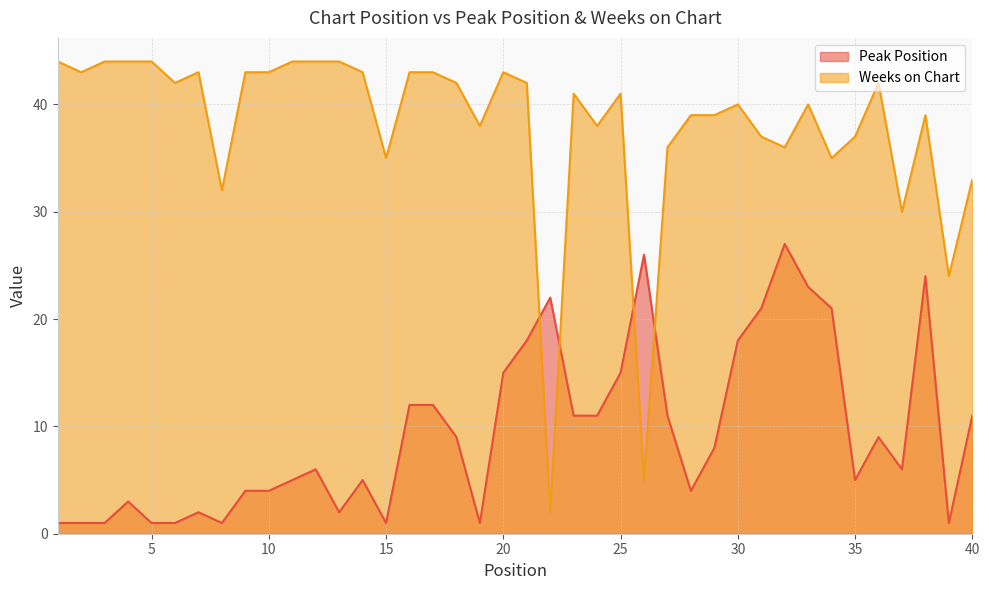

Reading right to left, extract all data points from this chart.

Peak Position: 40=11	39=1	38=24	37=6	36=9	35=5	34=21	33=23	32=27	31=21	30=18	29=8	28=4	27=11	26=26	25=15	24=11	23=11	22=22	21=18	20=15	19=1	18=9	17=12	16=12	15=1	14=5	13=2	12=6	11=5	10=4	9=4	8=1	7=2	6=1	5=1	4=3	3=1	2=1	1=1
Weeks on Chart: 40=33	39=24	38=39	37=30	36=42	35=37	34=35	33=40	32=36	31=37	30=40	29=39	28=39	27=36	26=5	25=41	24=38	23=41	22=2	21=42	20=43	19=38	18=42	17=43	16=43	15=35	14=43	13=44	12=44	11=44	10=43	9=43	8=32	7=43	6=42	5=44	4=44	3=44	2=43	1=44